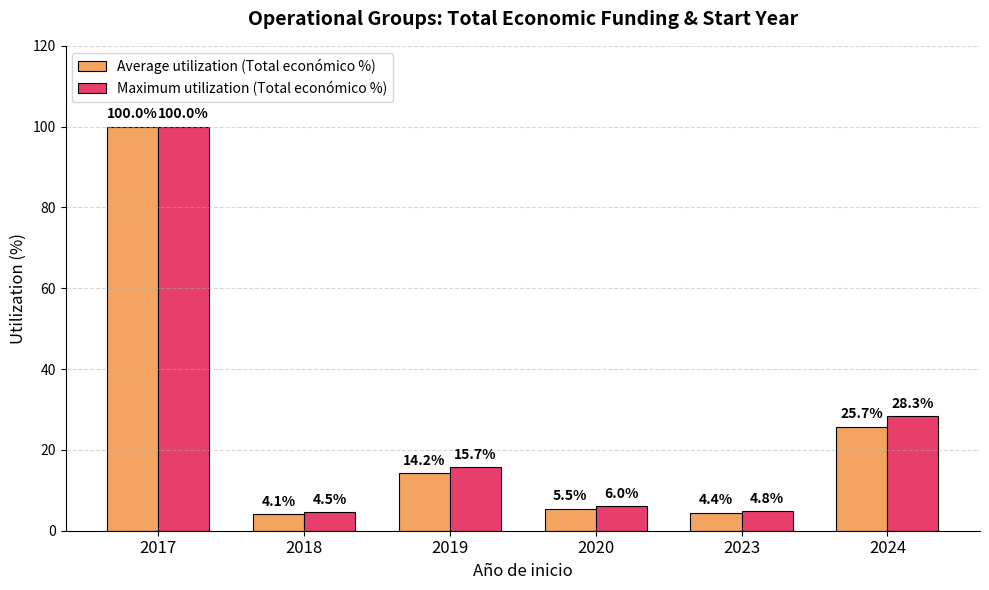

What is the total value across all series at 2019?

29.9